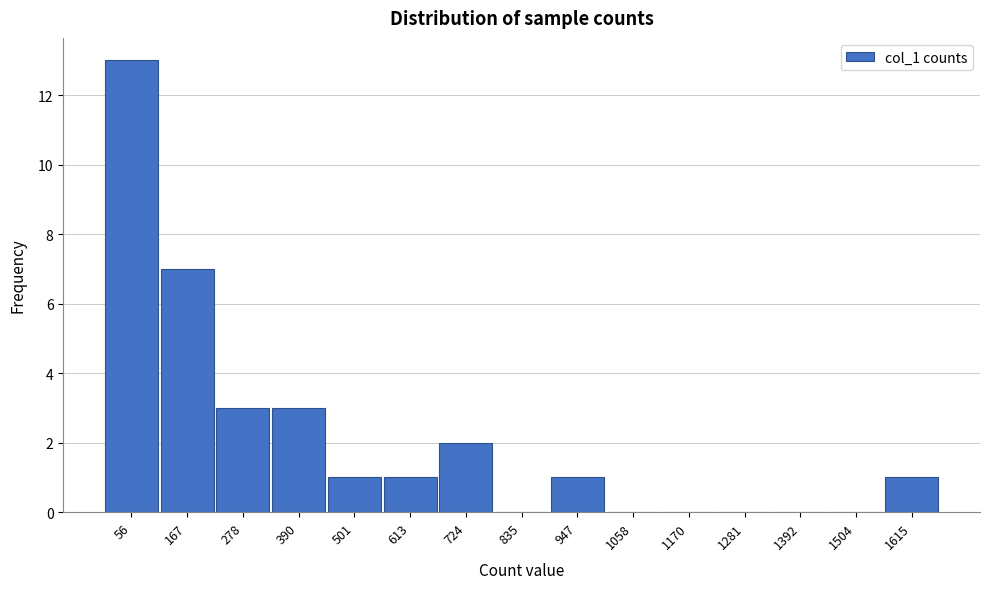

Reading left to right, what are all the values shown in this chart?

56=13	167=7	278=3	390=3	501=1	613=1	724=2	835=0	947=1	1058=0	1170=0	1281=0	1392=0	1504=0	1615=1